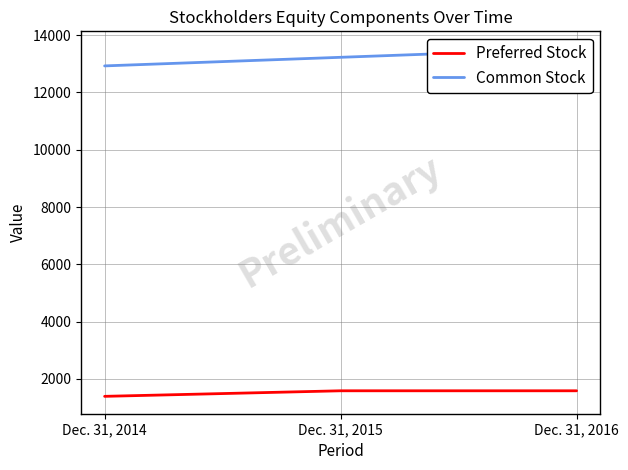

What is the value of the Common Stock point at the 1st from the left?

12928